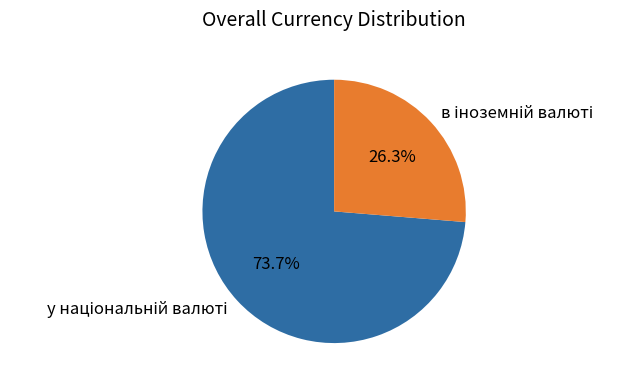

Is there any slice that represents more than half of the pie?

Yes